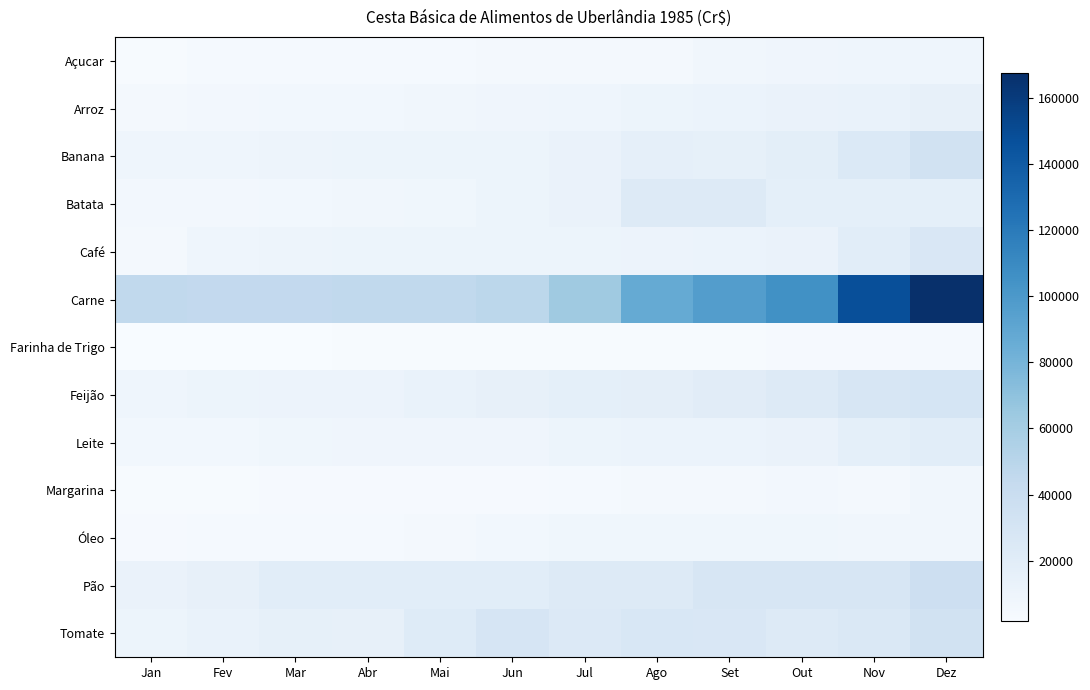

How many series are shown in this chart?

13